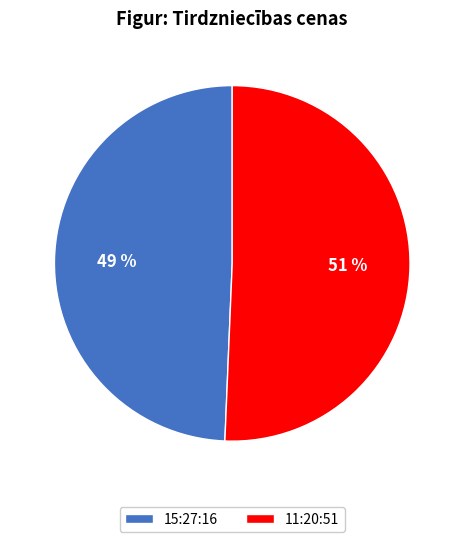

Count the number of slices in the pie.

2